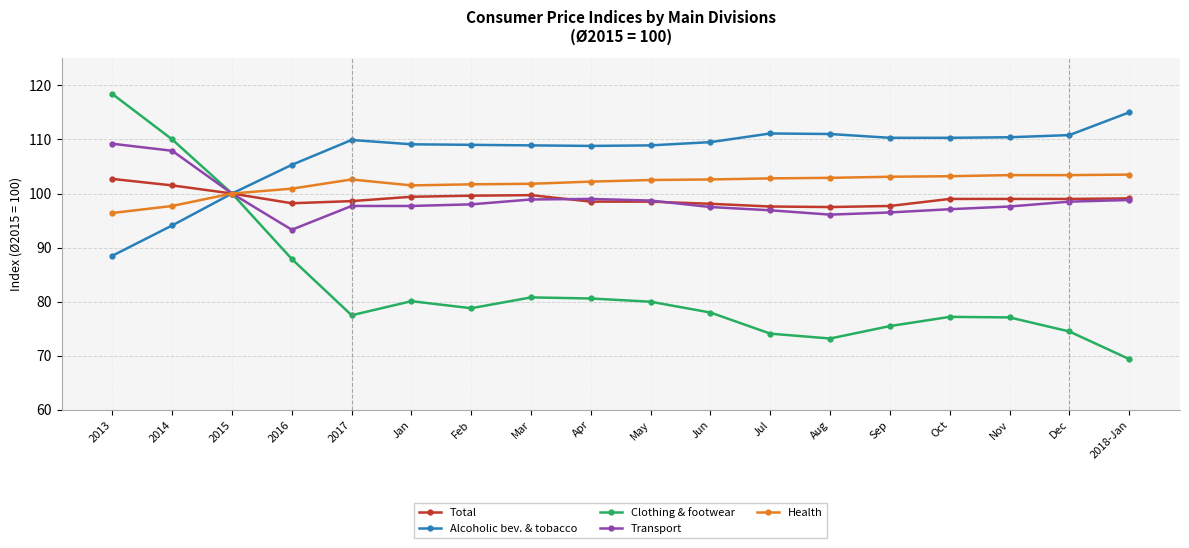

At which category is the sum across all series the highest?

2013